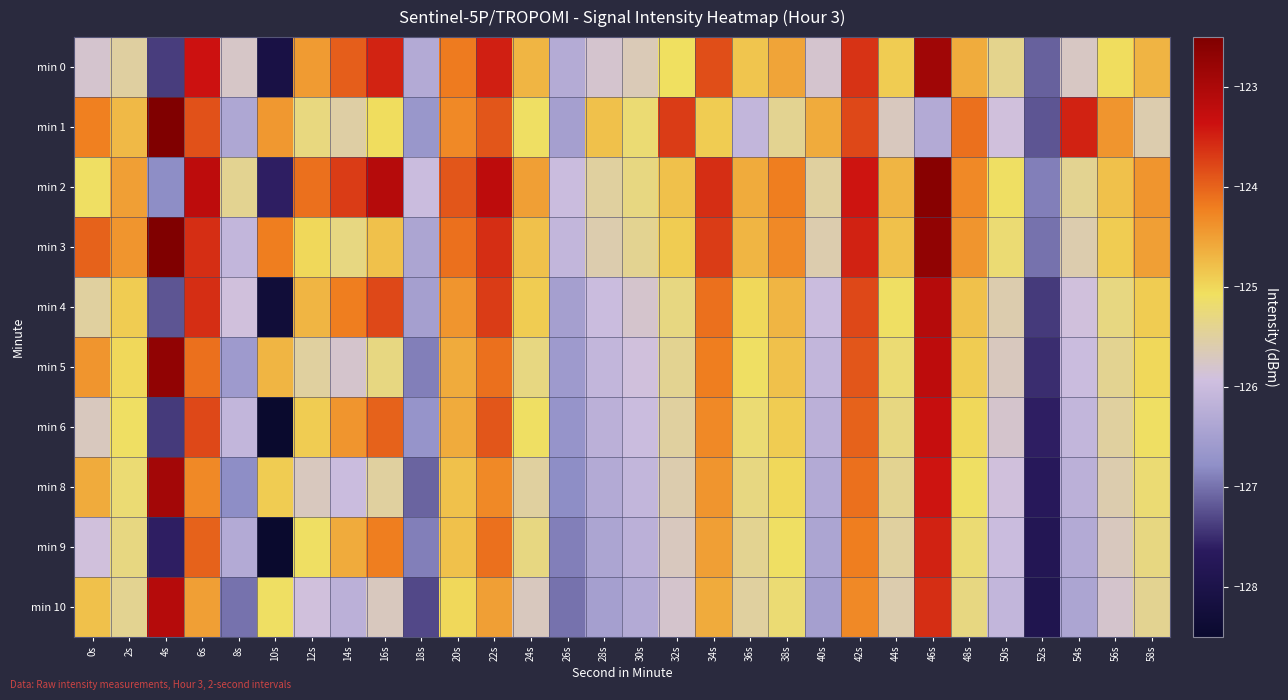

What is the spread (max minus min) of values at 50s?

1.0